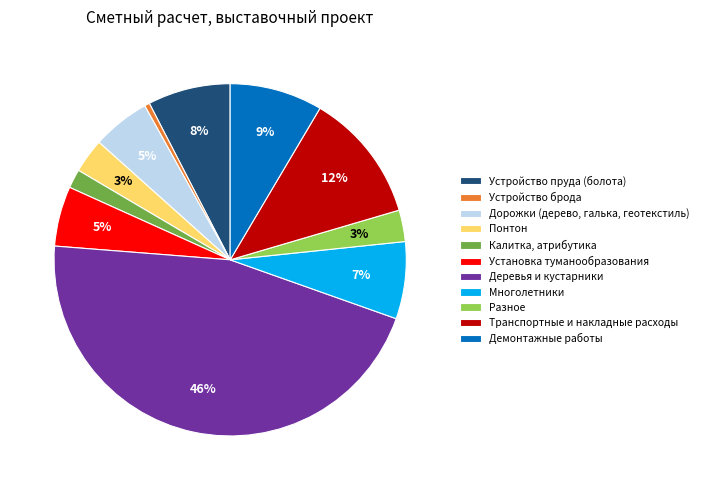

Is the sum of Устройство брода and Транспортные и накладные расходы greater than half?

No